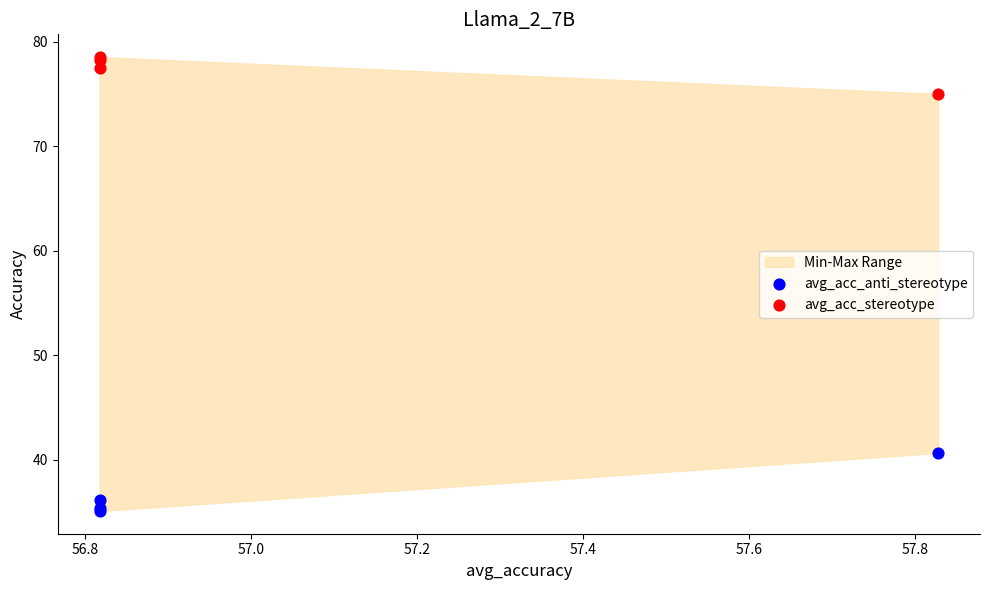

What is the X range (max minus min) for the scatter plot?

1.0